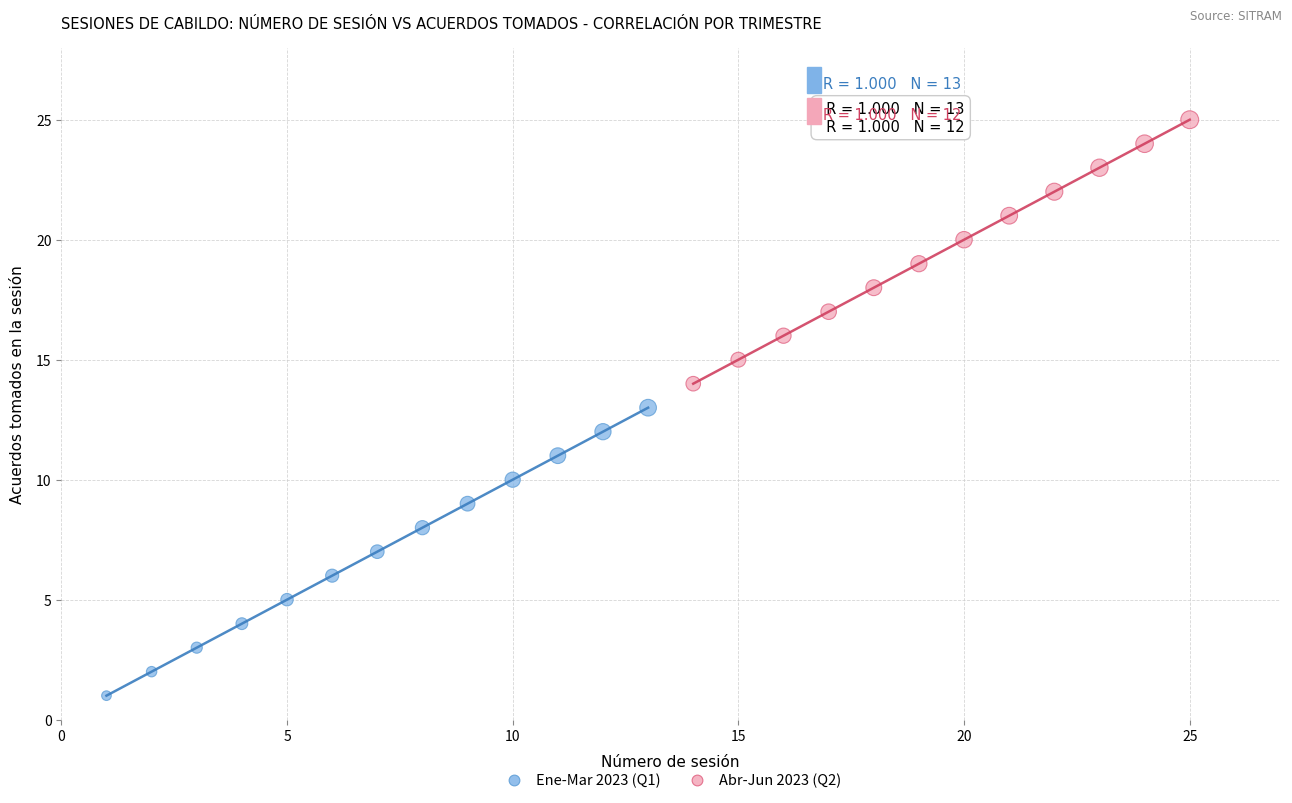

Which series reaches the maximum Y coordinate?

Abr-Jun 2023 (Q2)